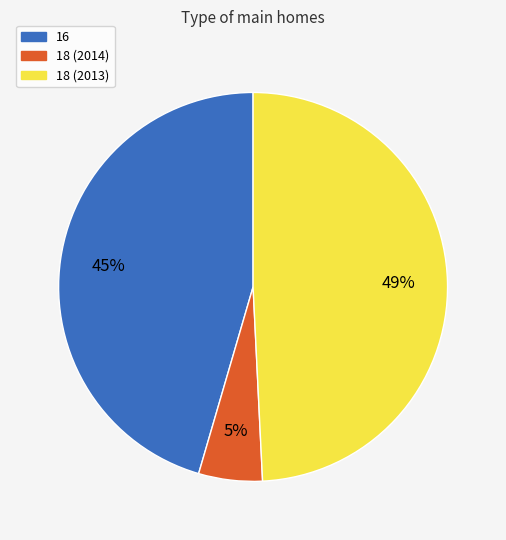

Which category has the biggest portion of the pie?

18 (2013)